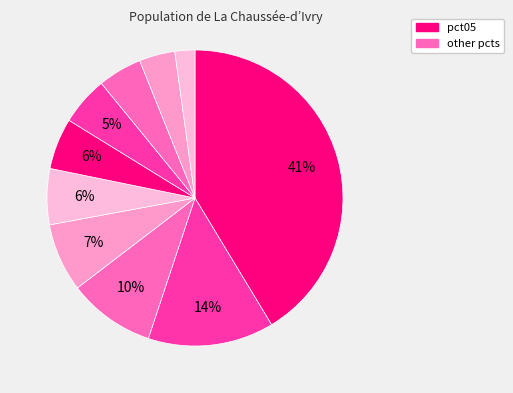

To the nearest percent, what is the difference between the largest and smallest slice percentages?

39%